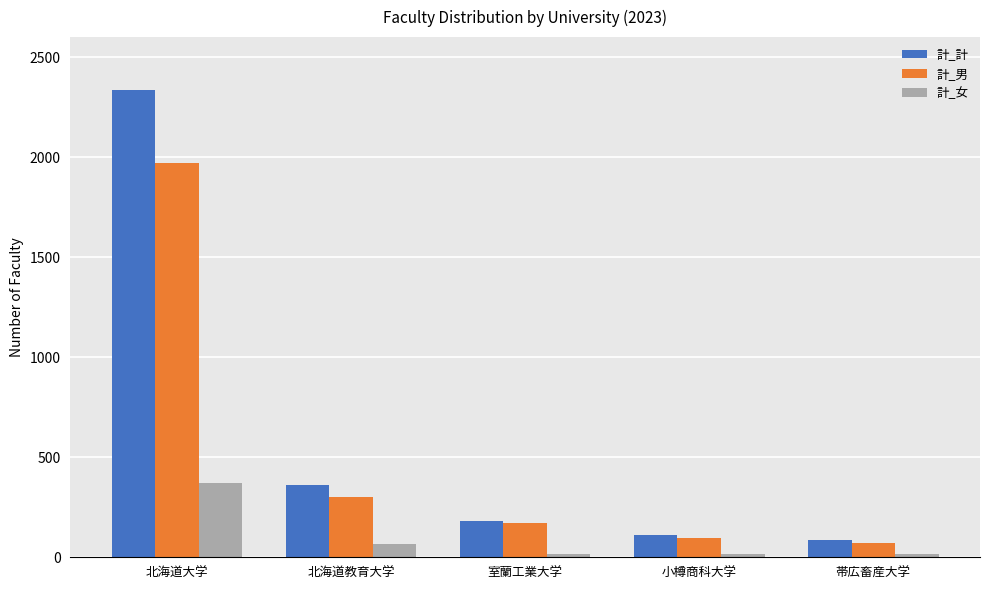

List the series in order of their peak value, highest first.

計_計, 計_男, 計_女